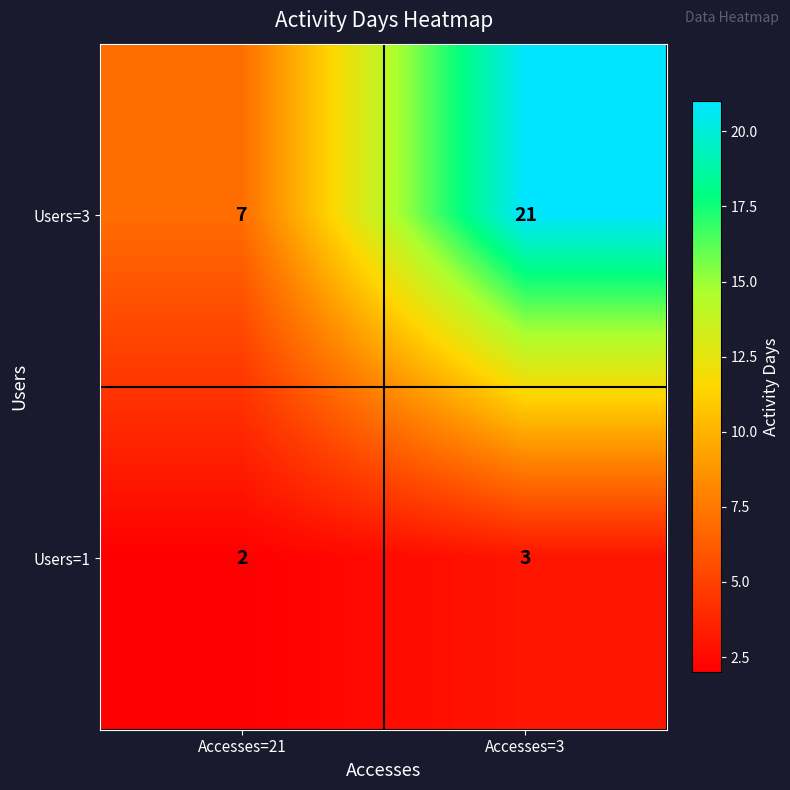

Is it true that Users=1 equals 3 at Accesses=3?

True